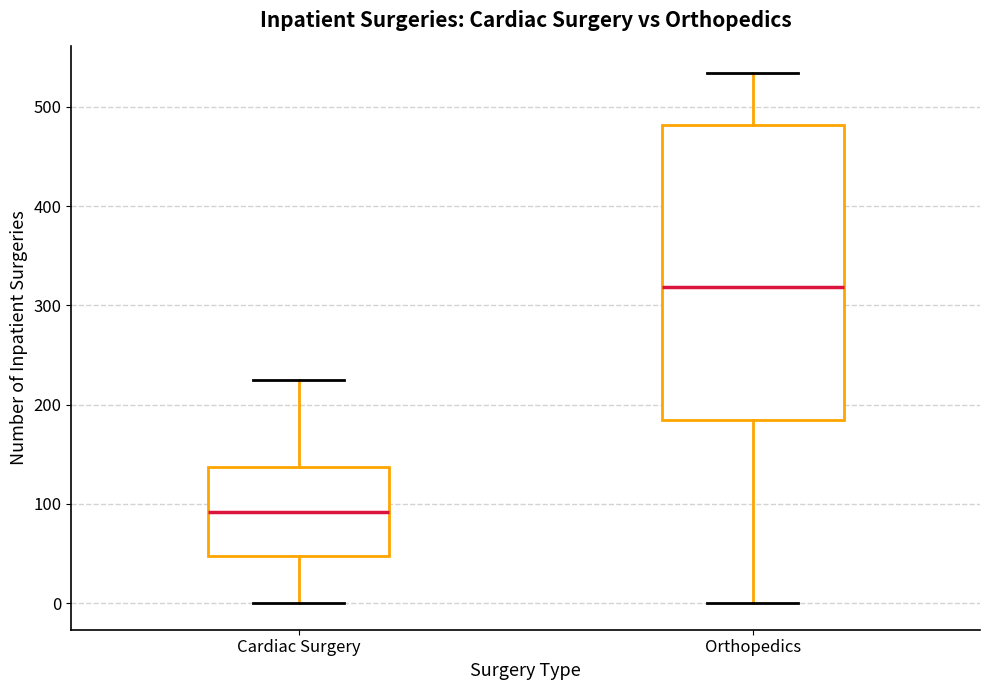

Which box's median line is the highest?

Orthopedics